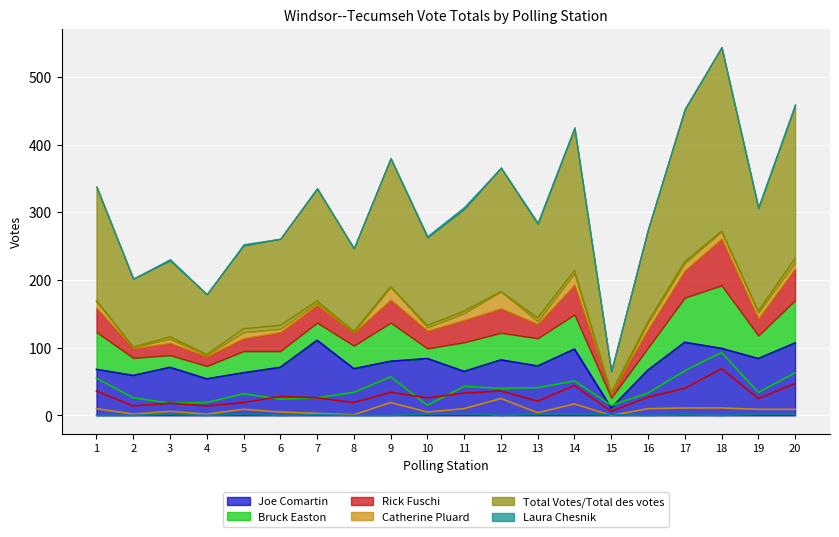

Count the number of data series in this chart.

6